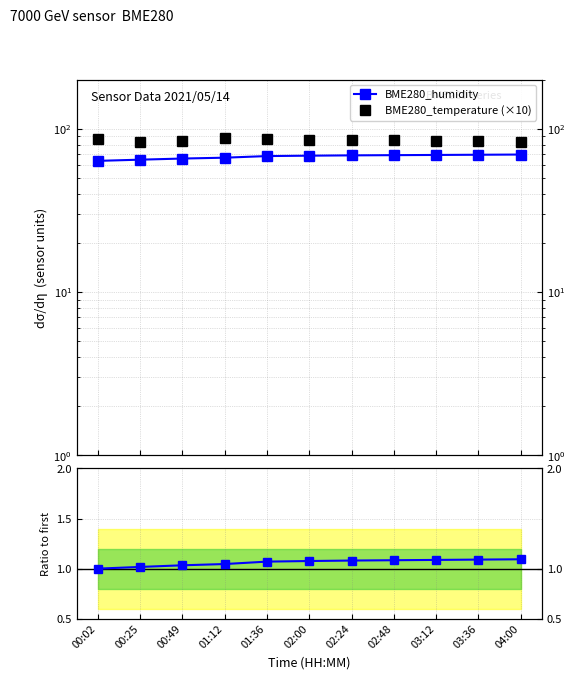

What is the sum of the BME280_humidity ratio values at 03:36 and 04:00?

2.2